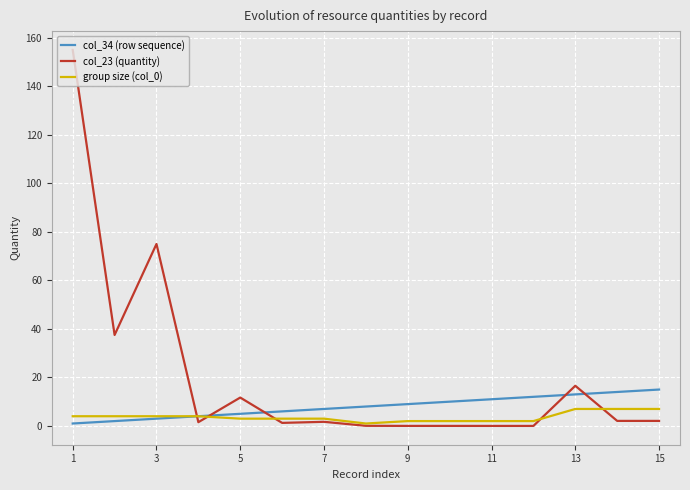

True or false: col_23 (quantity) and col_34 (row sequence) cross at least once.

True